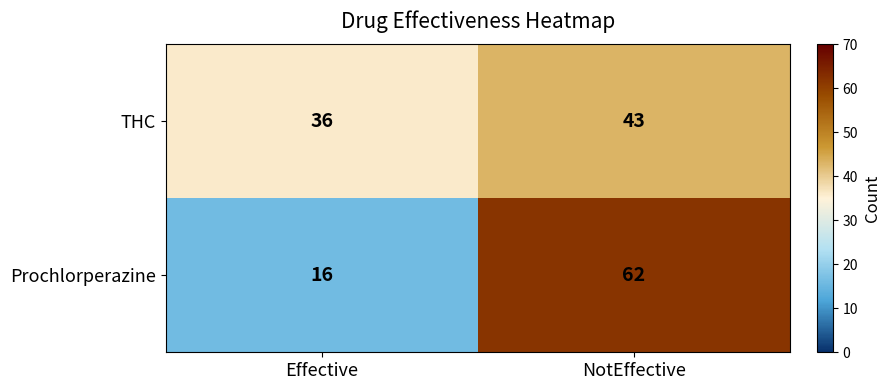

Which series has the largest total across all categories?

THC